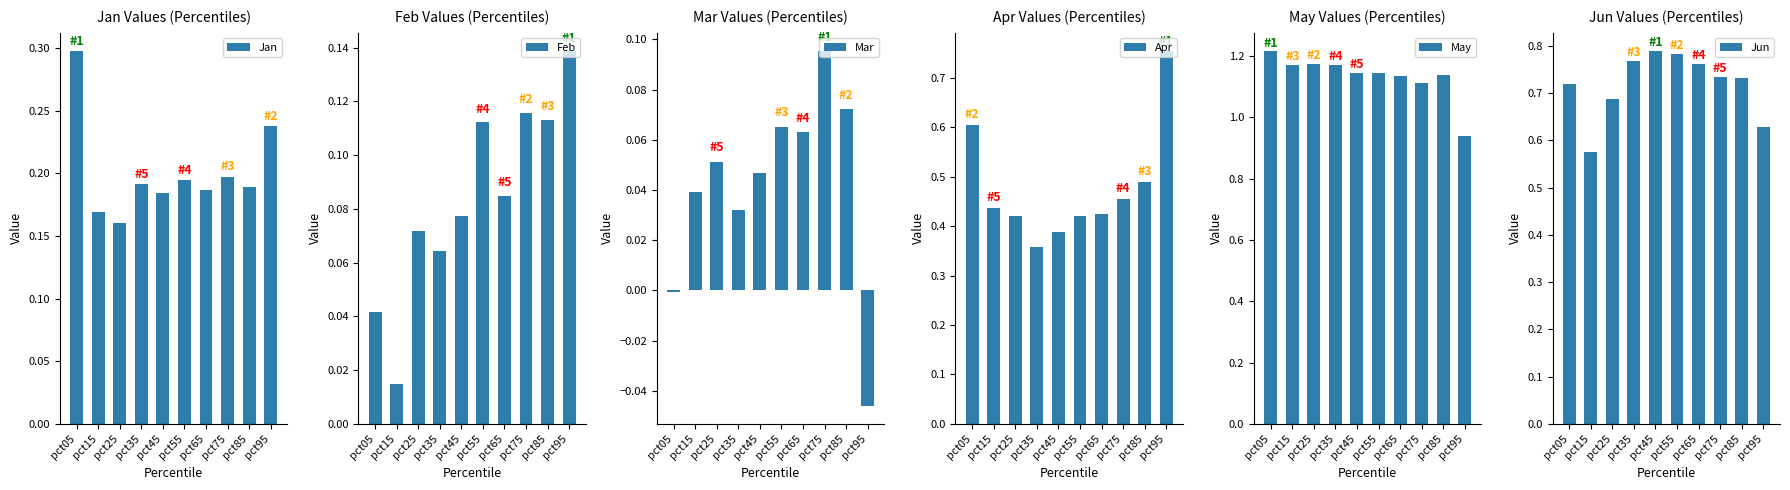

Reading left to right, what are all the values shown in this chart?

Jan: pct05=0.3	pct15=0.2	pct25=0.2	pct35=0.2	pct45=0.2	pct55=0.2	pct65=0.2	pct75=0.2	pct85=0.2	pct95=0.2
Feb: pct05=0.0	pct15=0.0	pct25=0.1	pct35=0.1	pct45=0.1	pct55=0.1	pct65=0.1	pct75=0.1	pct85=0.1	pct95=0.1
Mar: pct05=-0.0	pct15=0.0	pct25=0.1	pct35=0.0	pct45=0.0	pct55=0.1	pct65=0.1	pct75=0.1	pct85=0.1	pct95=-0.0
Apr: pct05=0.6	pct15=0.4	pct25=0.4	pct35=0.4	pct45=0.4	pct55=0.4	pct65=0.4	pct75=0.5	pct85=0.5	pct95=0.8
May: pct05=1.2	pct15=1.2	pct25=1.2	pct35=1.2	pct45=1.1	pct55=1.1	pct65=1.1	pct75=1.1	pct85=1.1	pct95=0.9
Jun: pct05=0.7	pct15=0.6	pct25=0.7	pct35=0.8	pct45=0.8	pct55=0.8	pct65=0.8	pct75=0.7	pct85=0.7	pct95=0.6